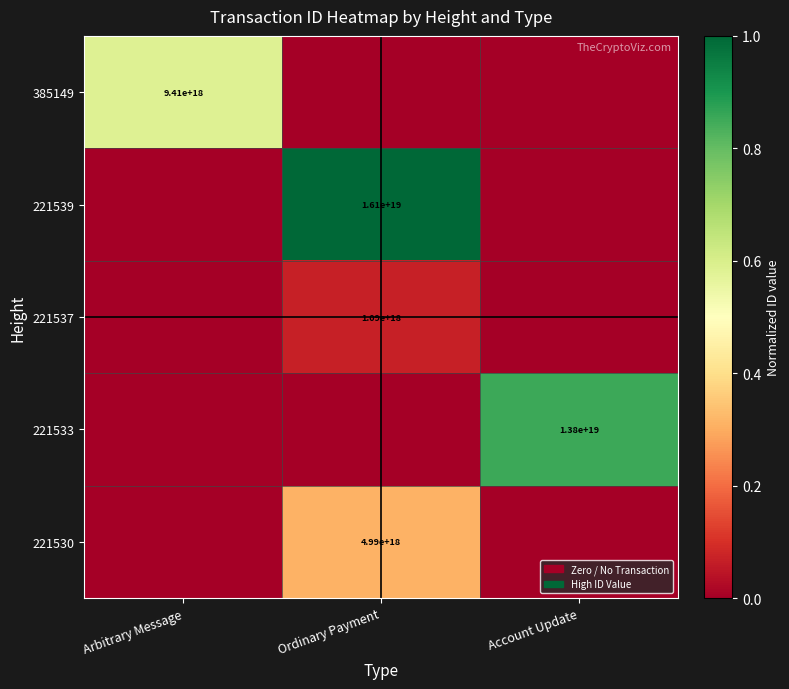

Is it true that 385149 equals 9410000000000000000 at Arbitrary Message?

True